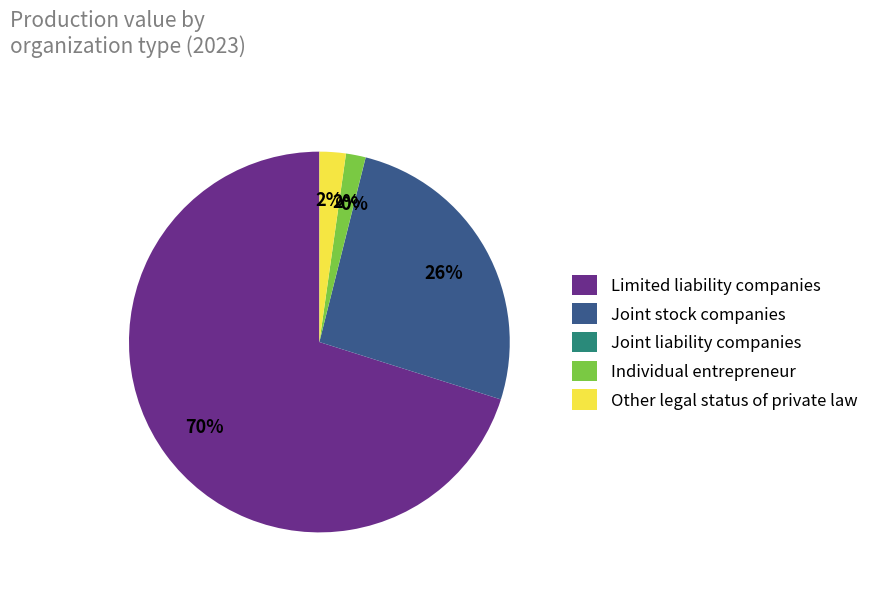

What is the majority slice?

Limited liability companies